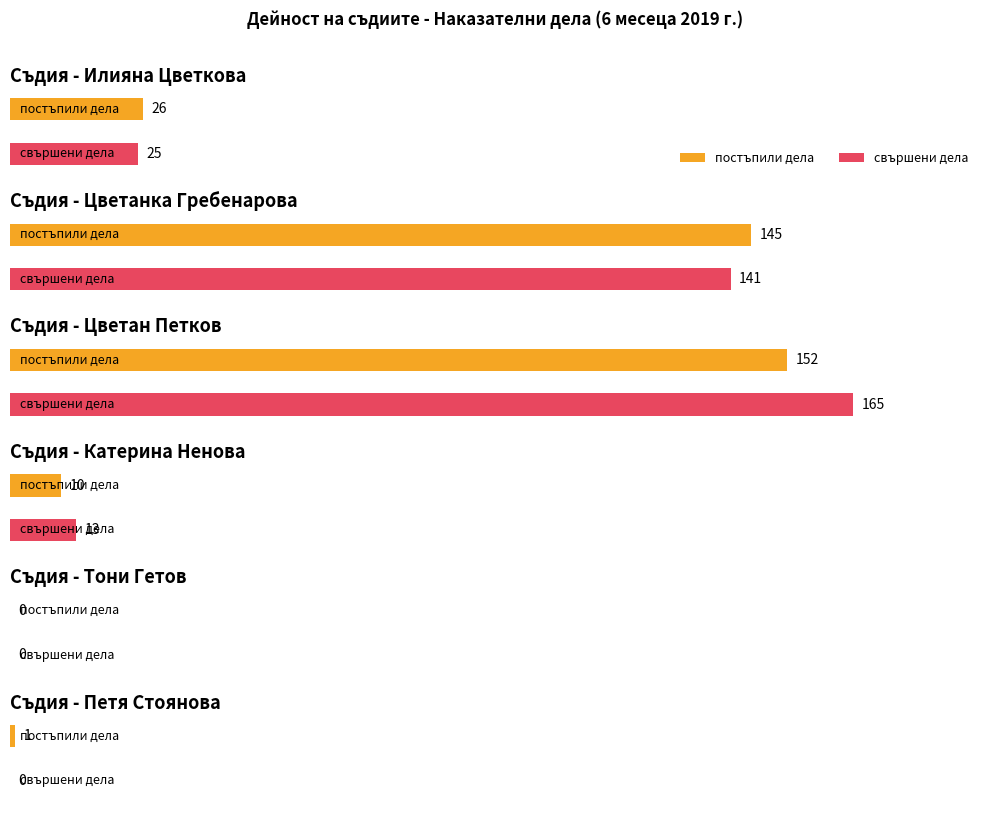

Which label corresponds to the smallest value in the chart?

Тони Гетов